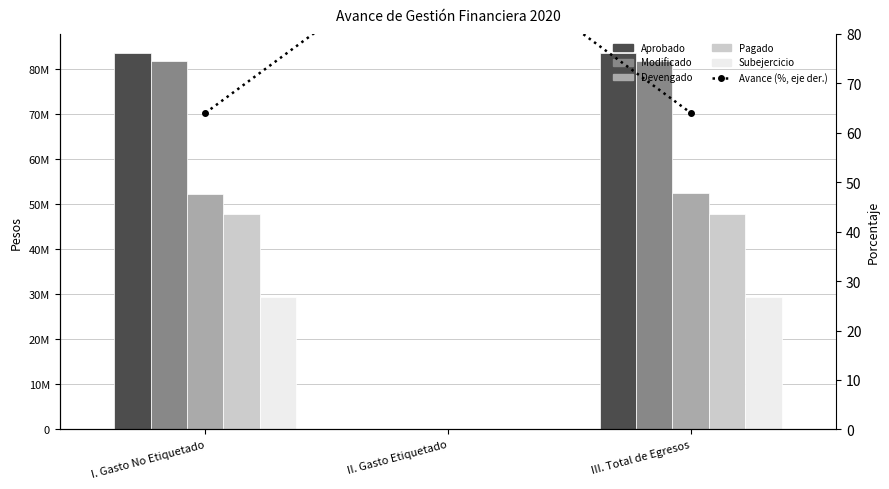

What position from the right is I. Gasto No Etiquetado?

3